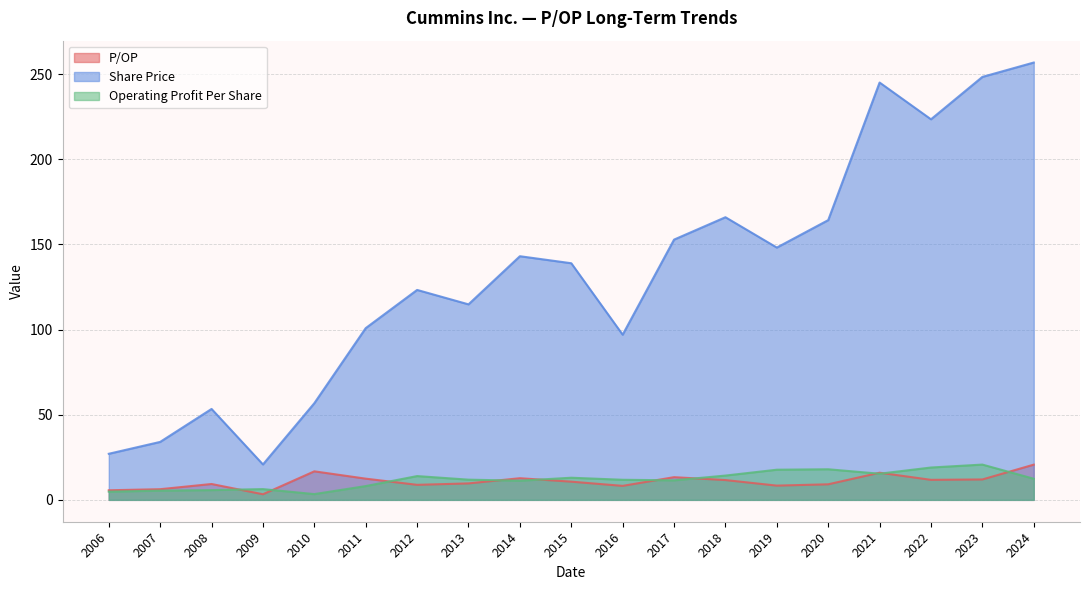

Read the Operating Profit Per Share value at 2016.

11.8